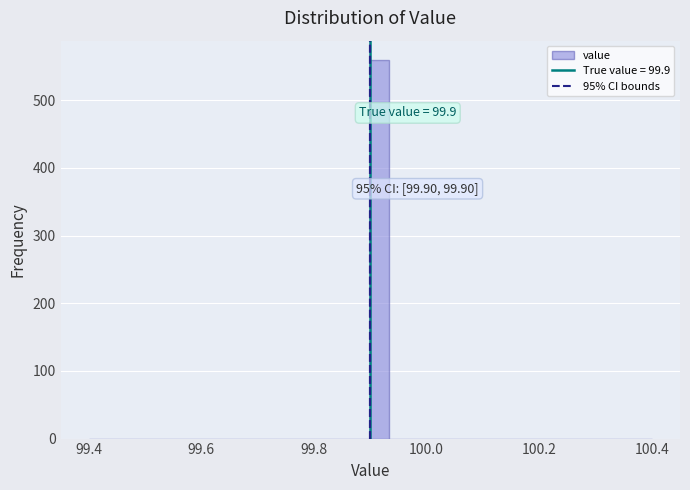

Read against the x-axis, roughly where is the centre of the tallest bar?

99.92